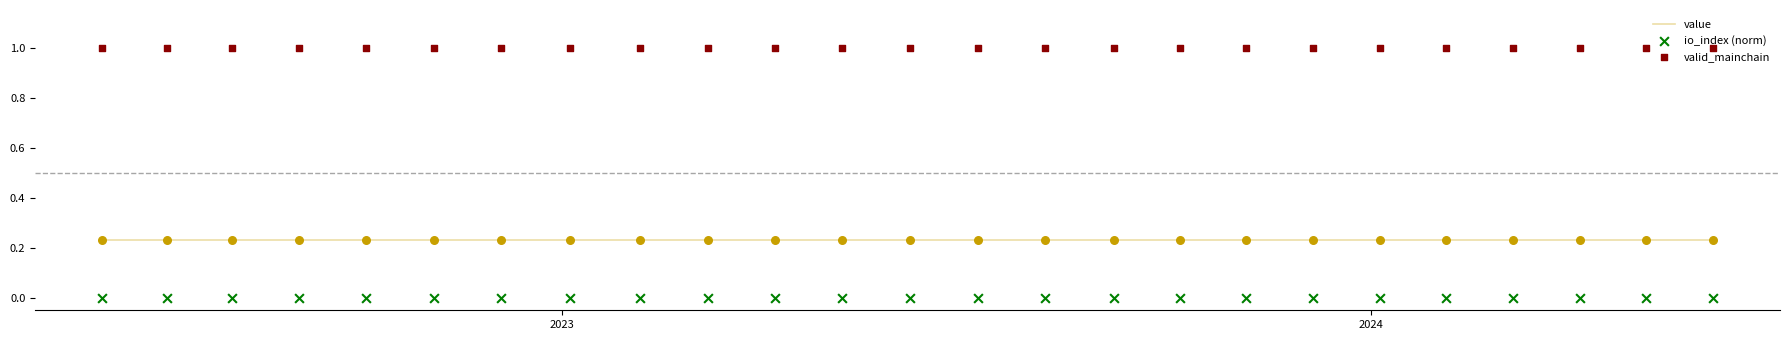

Which series reaches the minimum Y coordinate?

io_index (norm)